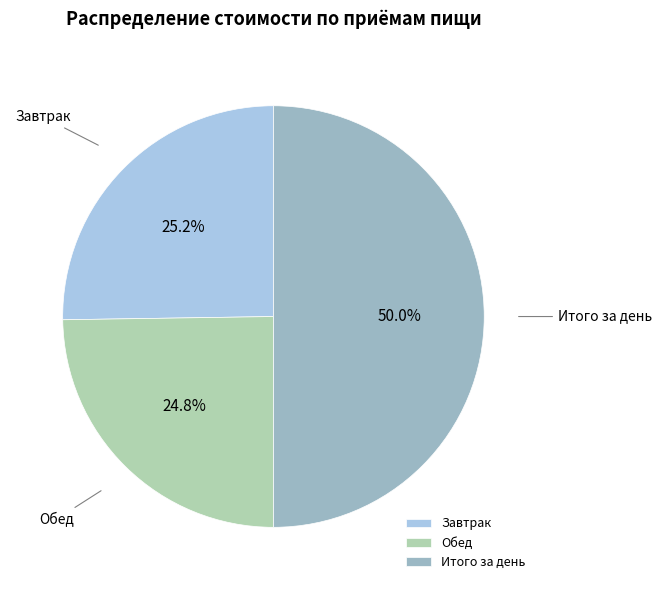

What is the ratio of the value at Завтрак to the value at Обед?

1.0